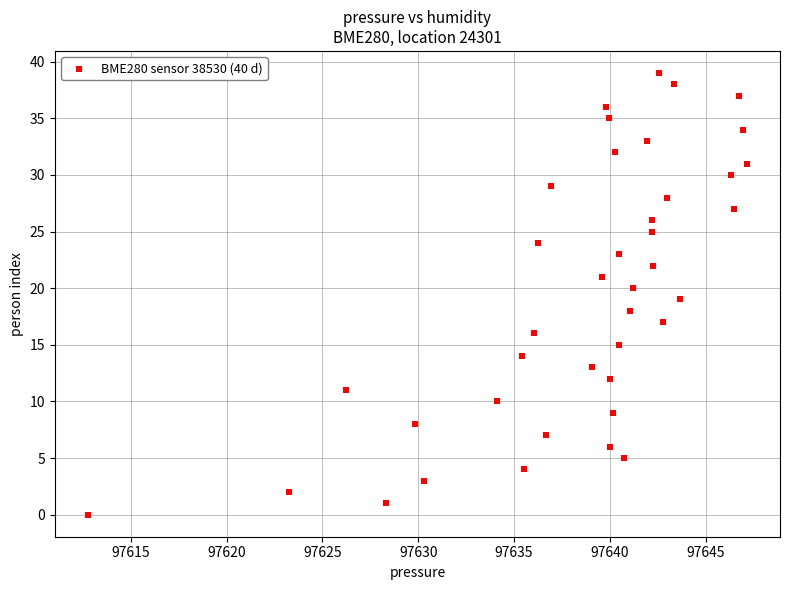

What is the range of Y values (max minus min)?

39